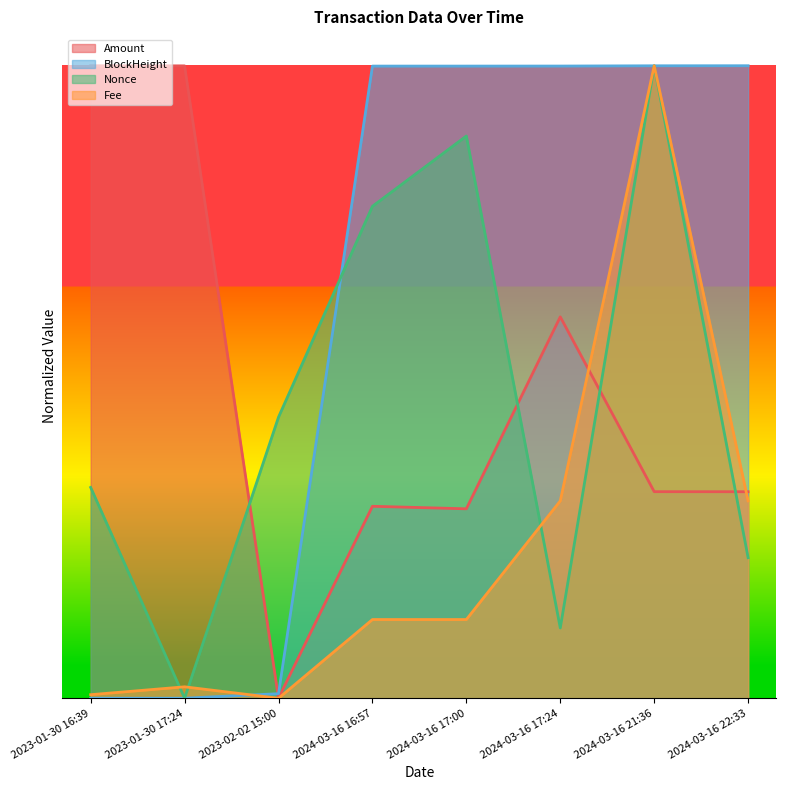

Count the number of data series in this chart.

4